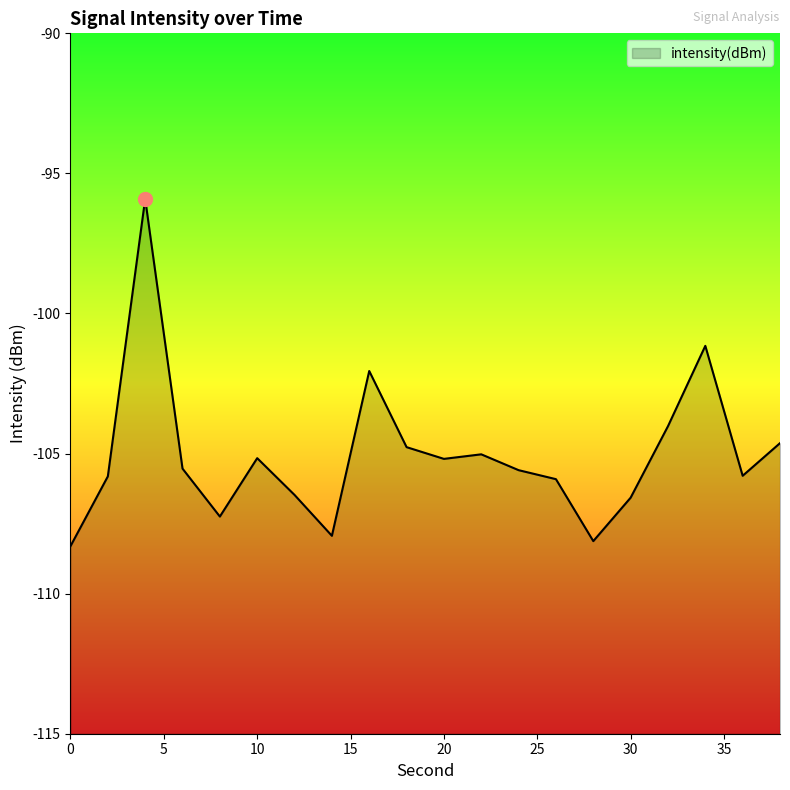

Is it true that the value at 28 is -47.9?

False